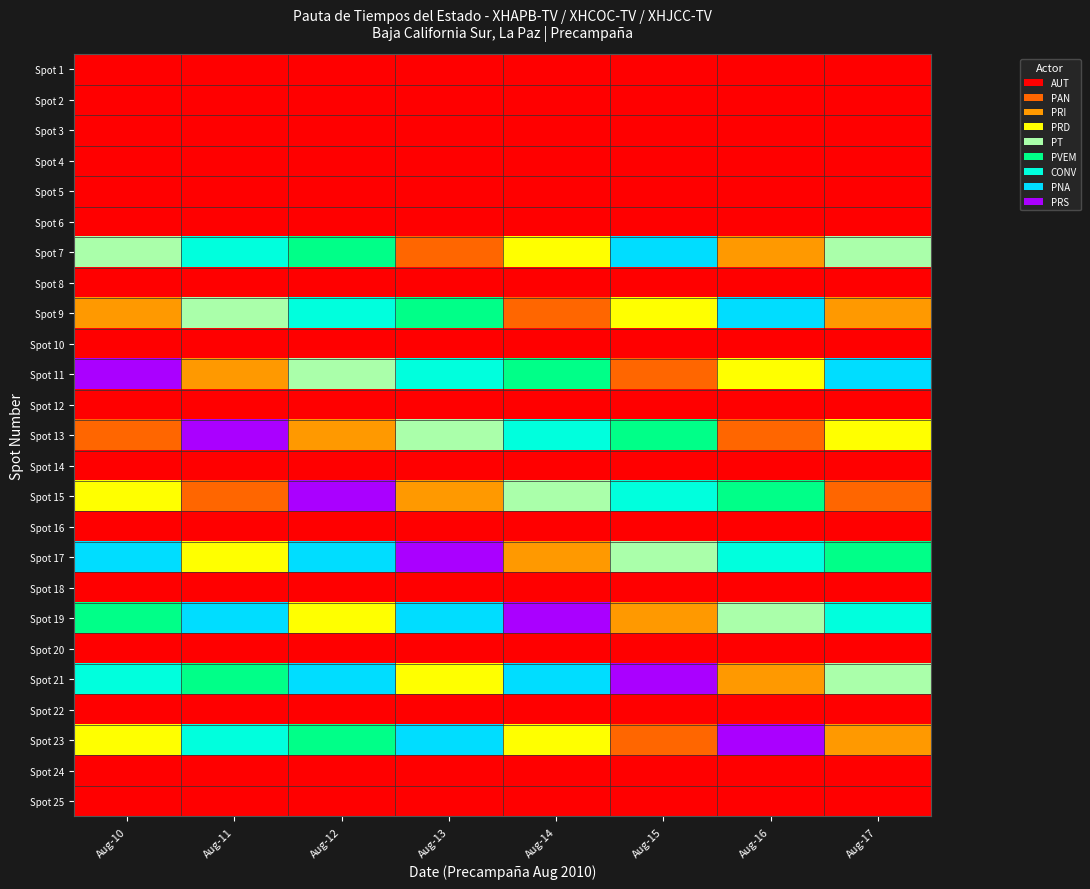

What is the greatest value displayed?

8